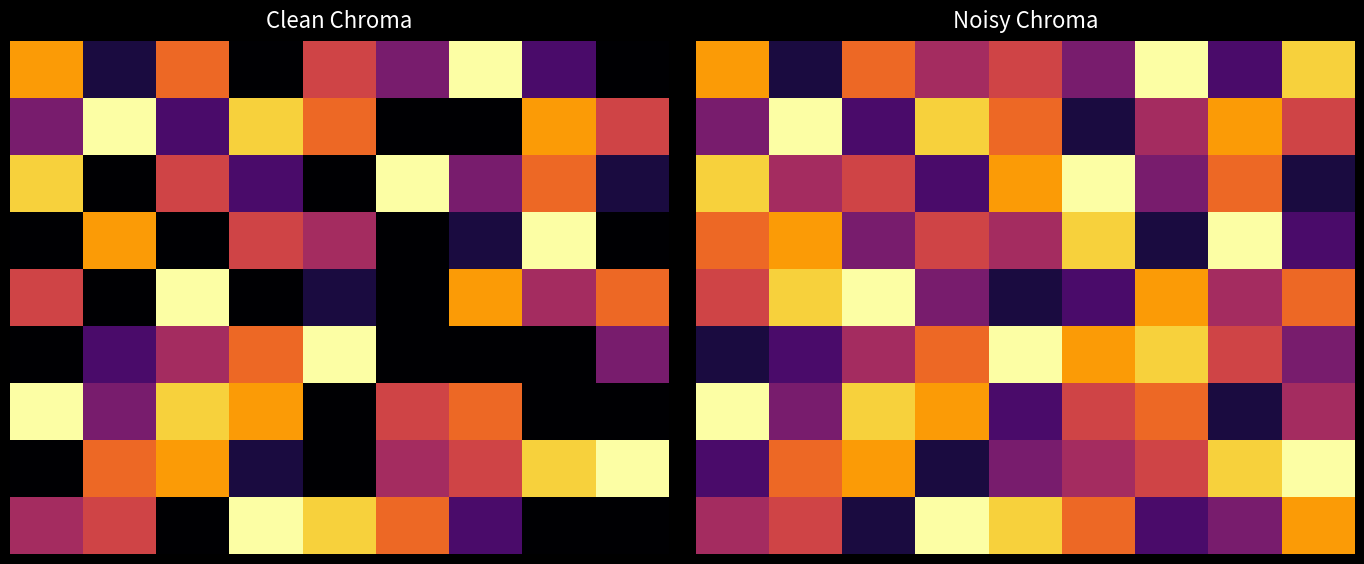

How many 1 values are between 3 and 7?

5